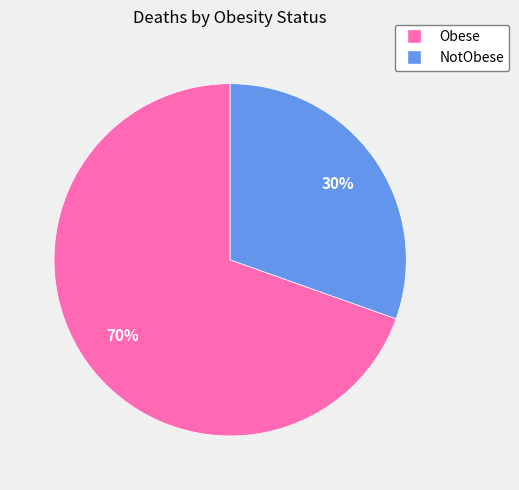

Is the sum of NotObese and Obese greater than half?

Yes